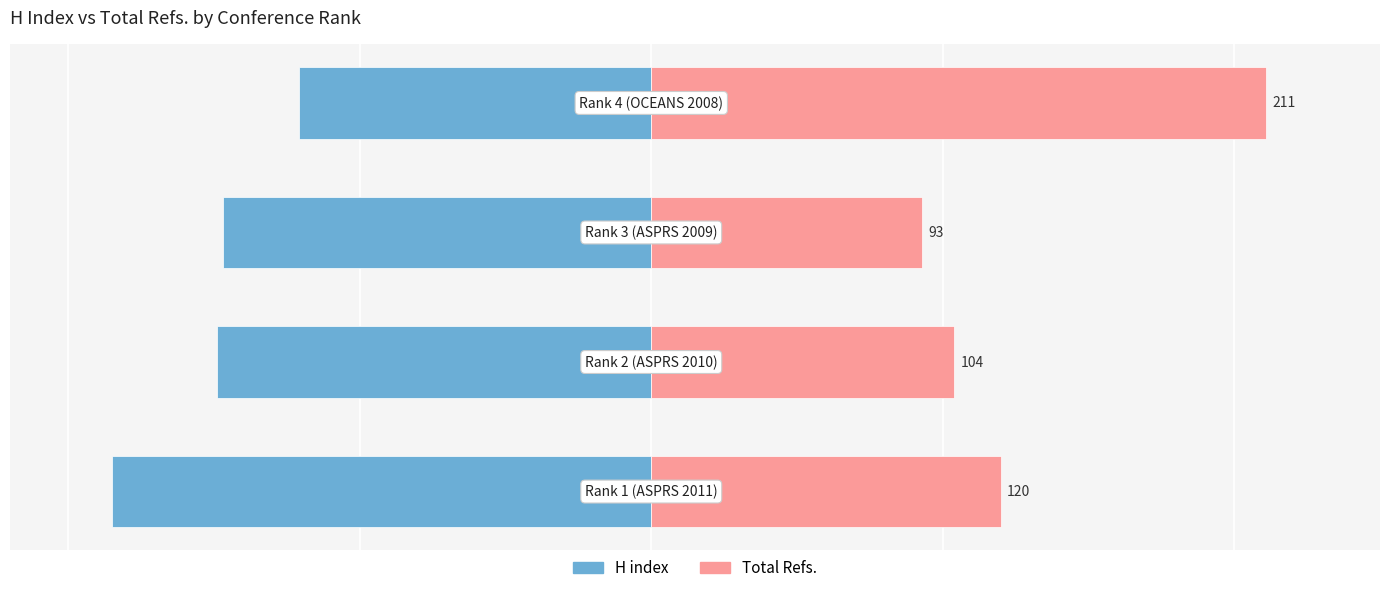

How many bars are there in total?

8